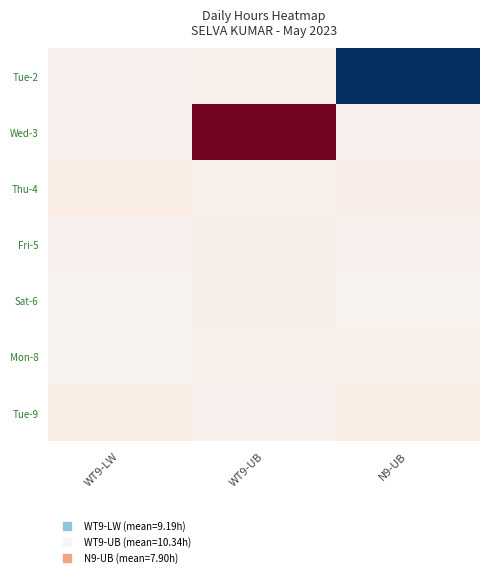

What is the spread (max minus min) of values at N9-UB?

9.4